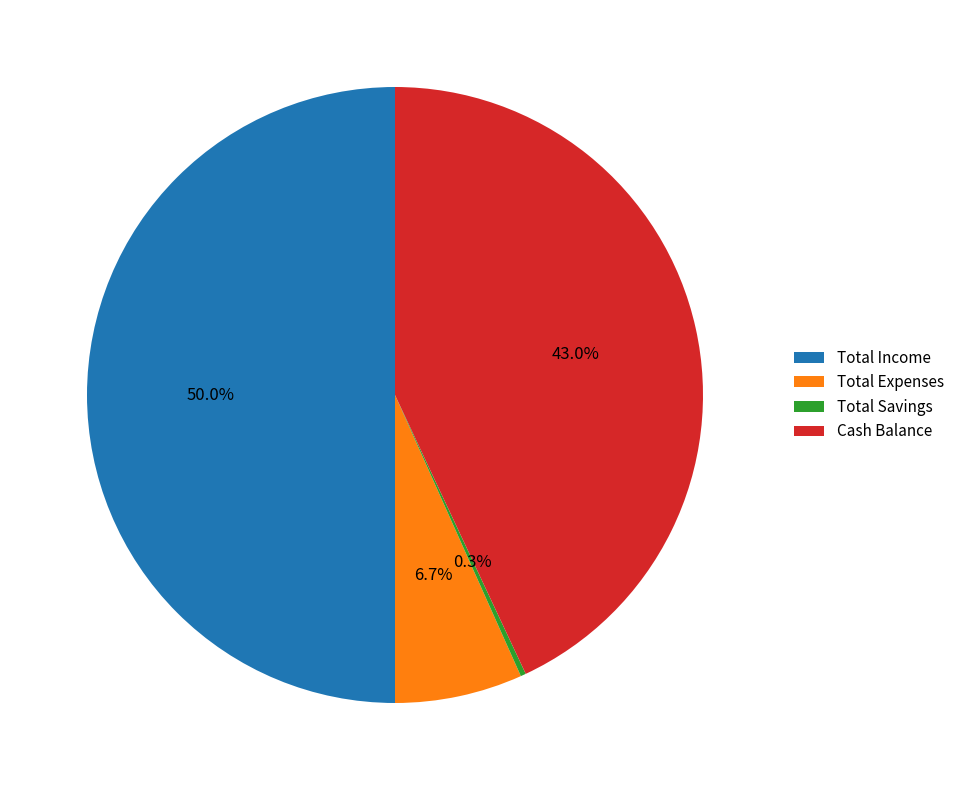

Which slice is the largest?

Total Income